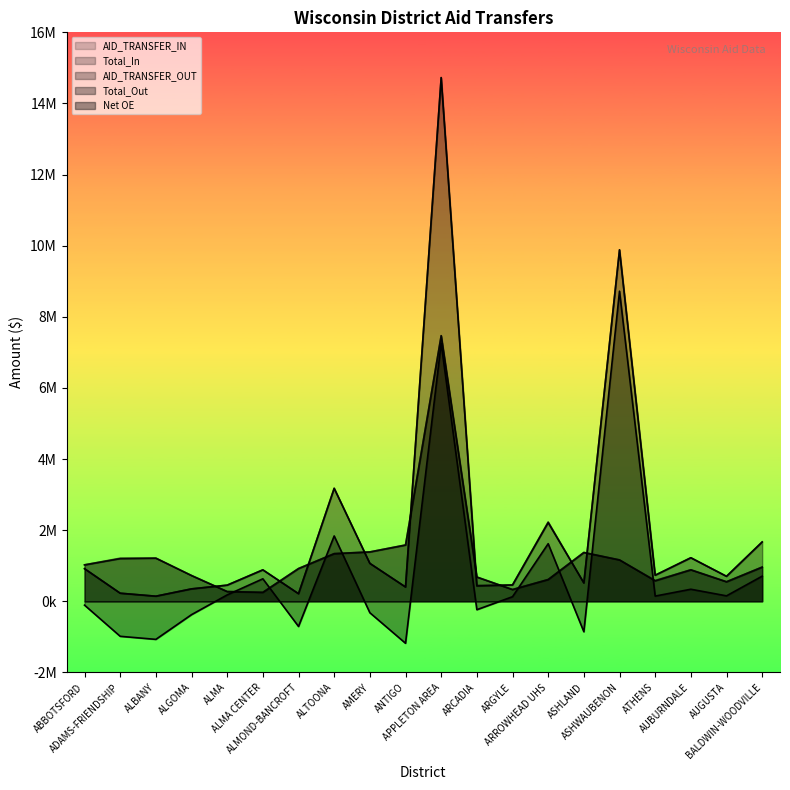

What is the total value across all series at ATHENS?

2771642